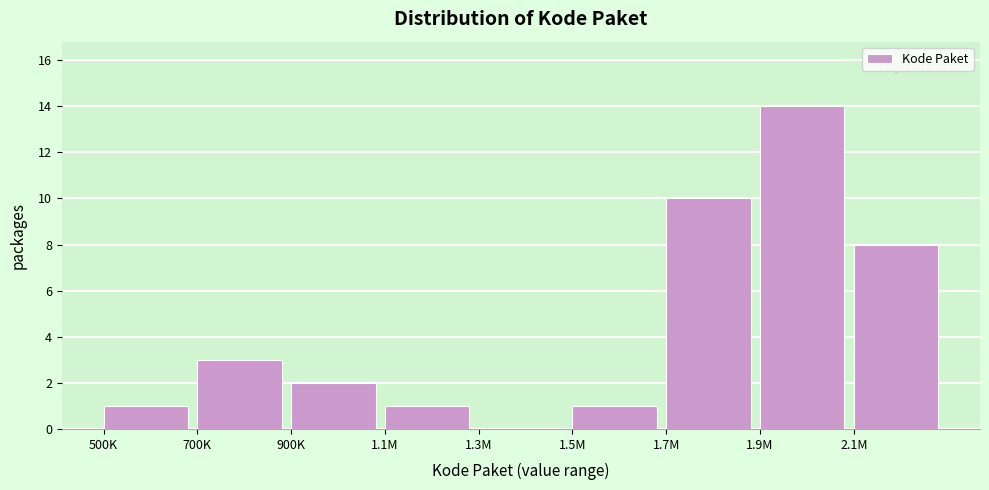

Reading right to left, transcribe all the data shown in this chart.

2.1M=8	1.9M=14	1.7M=10	1.5M=1	1.3M=0	1.1M=1	900K=2	700K=3	500K=1